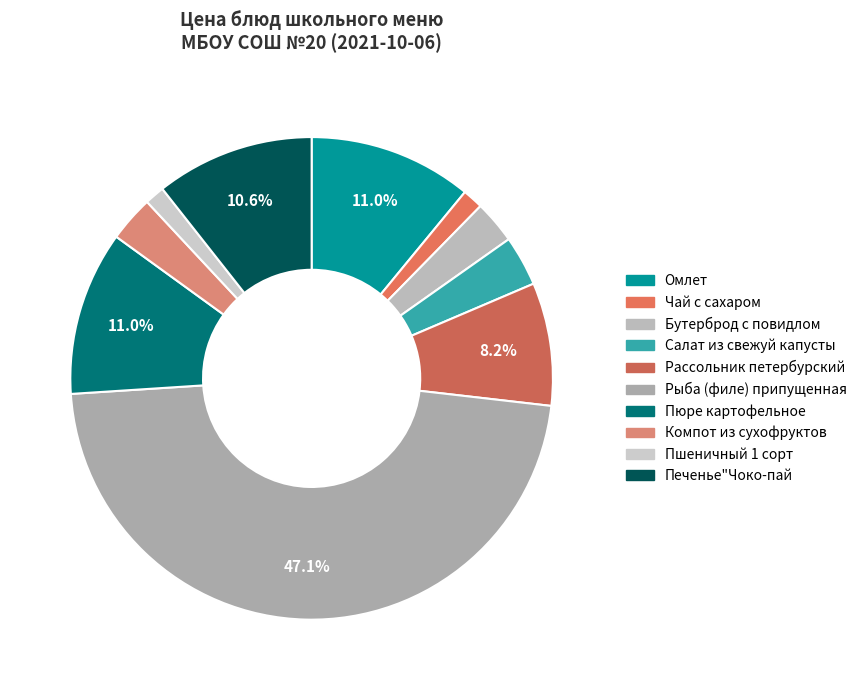

Is there a majority slice in this chart?

No